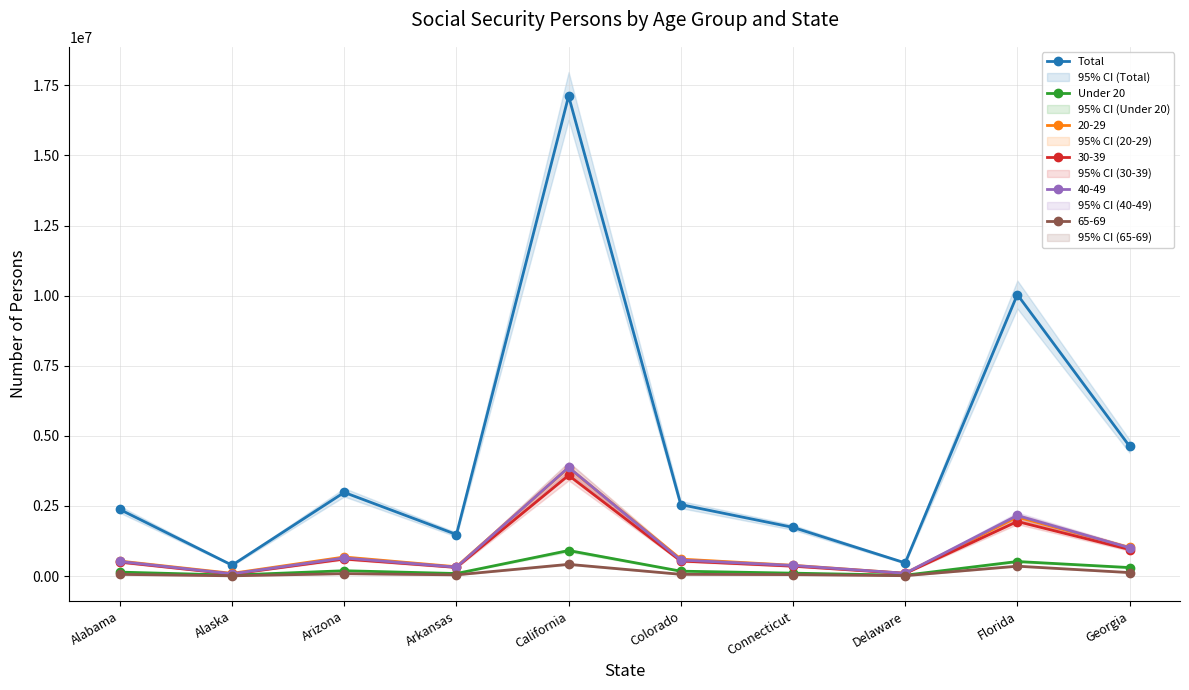

List the series in order of their overall mean, highest first.

Total, Under 20